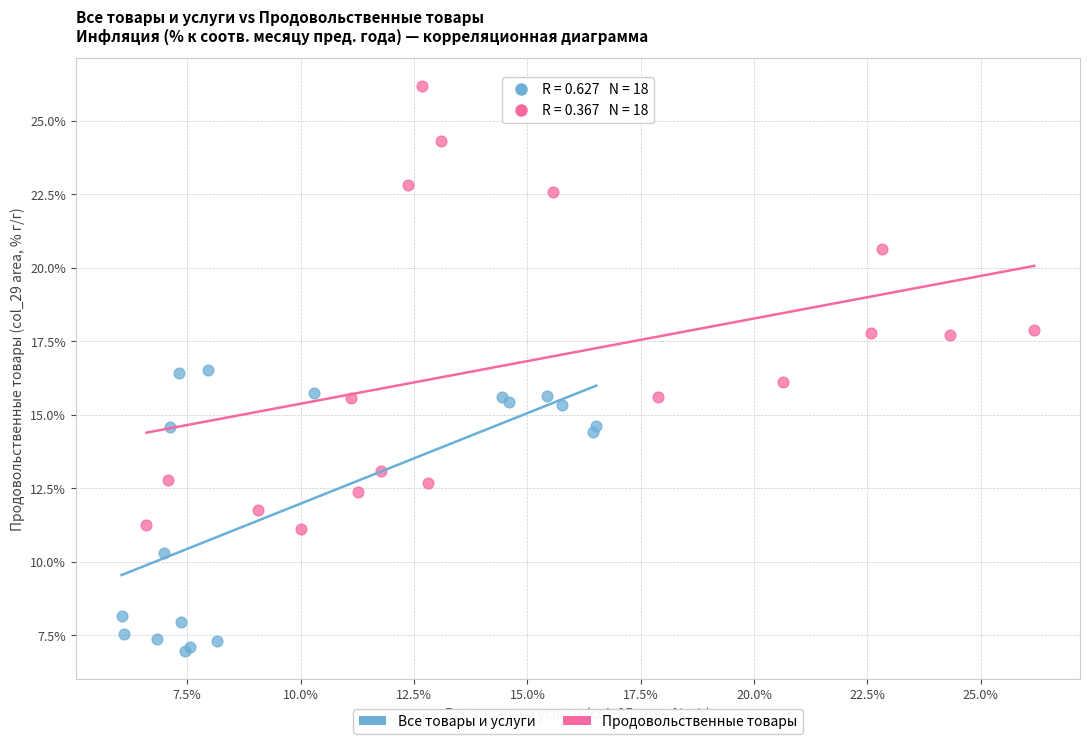

Which series contains the lowest Y value?

Все товары и услуги